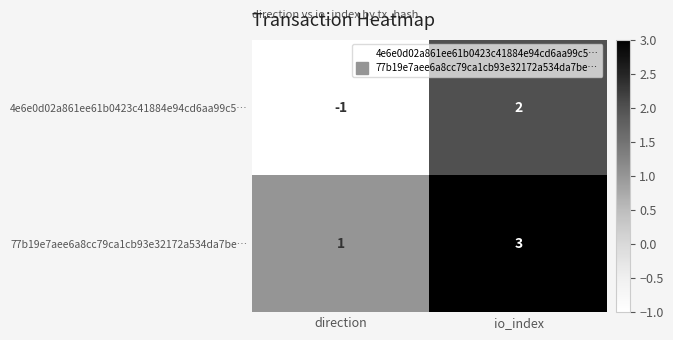

What is the difference between the 4e6e0d02a861ee61b0423c41884e94cd6aa99c5… values at io_index and direction?

3